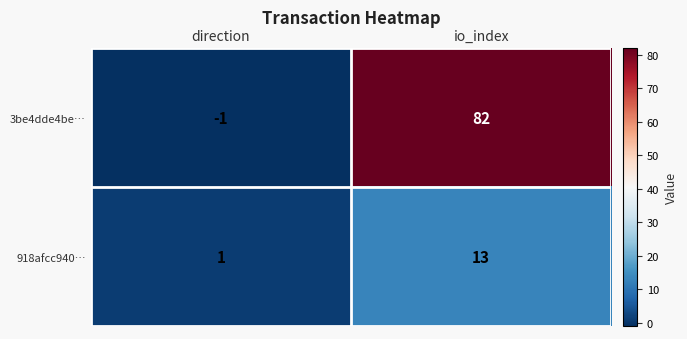

Where is 3be4dde4be… nearest to the value 40?

direction